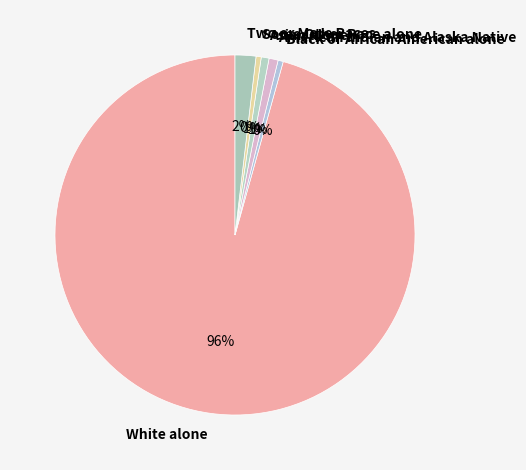

Which slice is the largest?

White alone